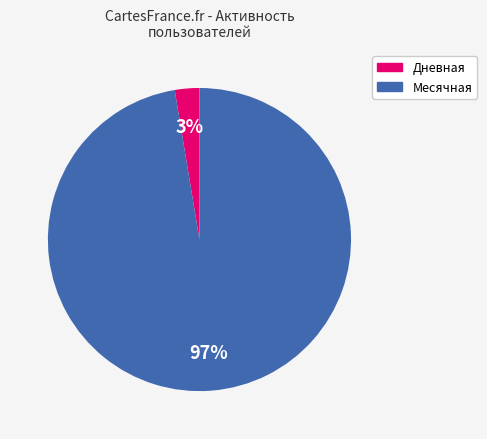

Rank the categories by value from lowest to highest.

Дневная, Месячная